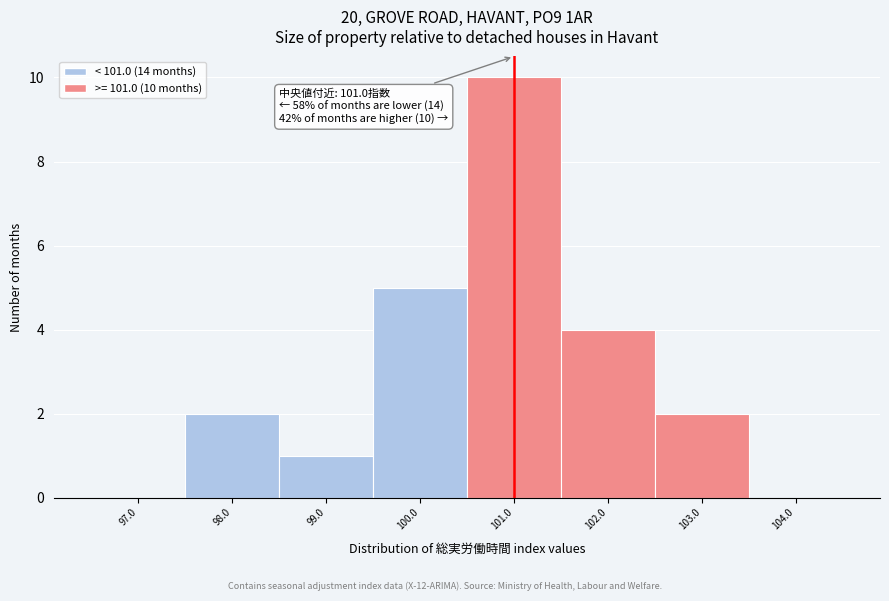

Which range on the x-axis has the tallest bar?

100.5 to 101.5